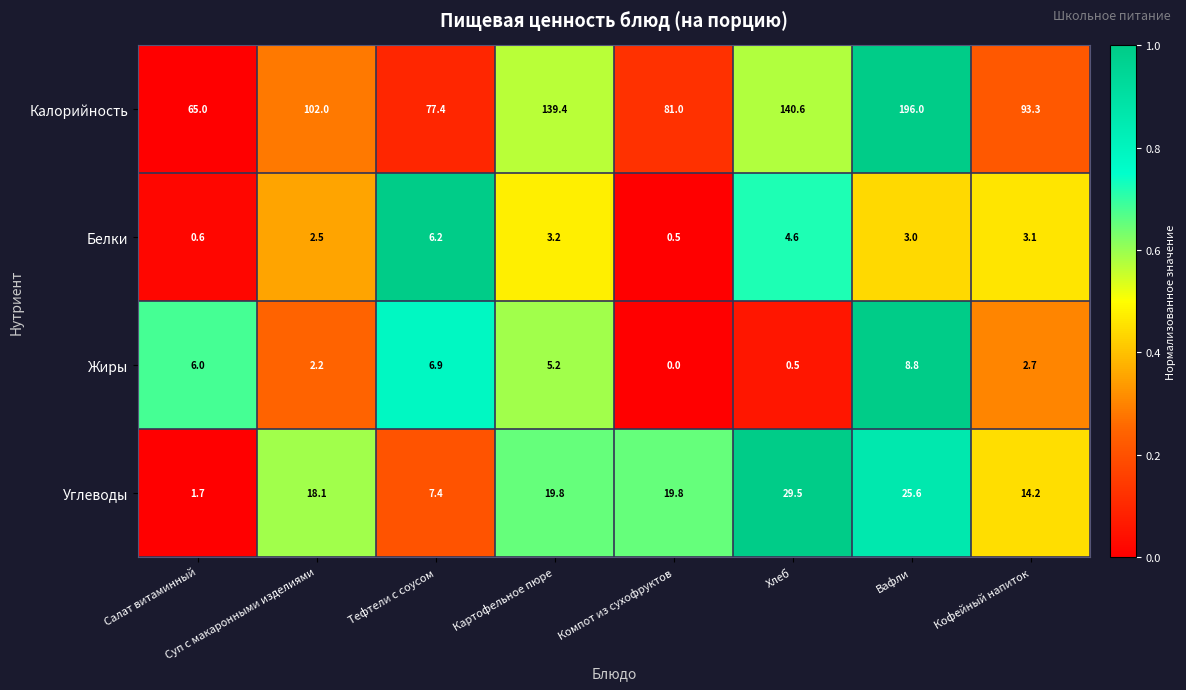

Count the number of data series in this chart.

4